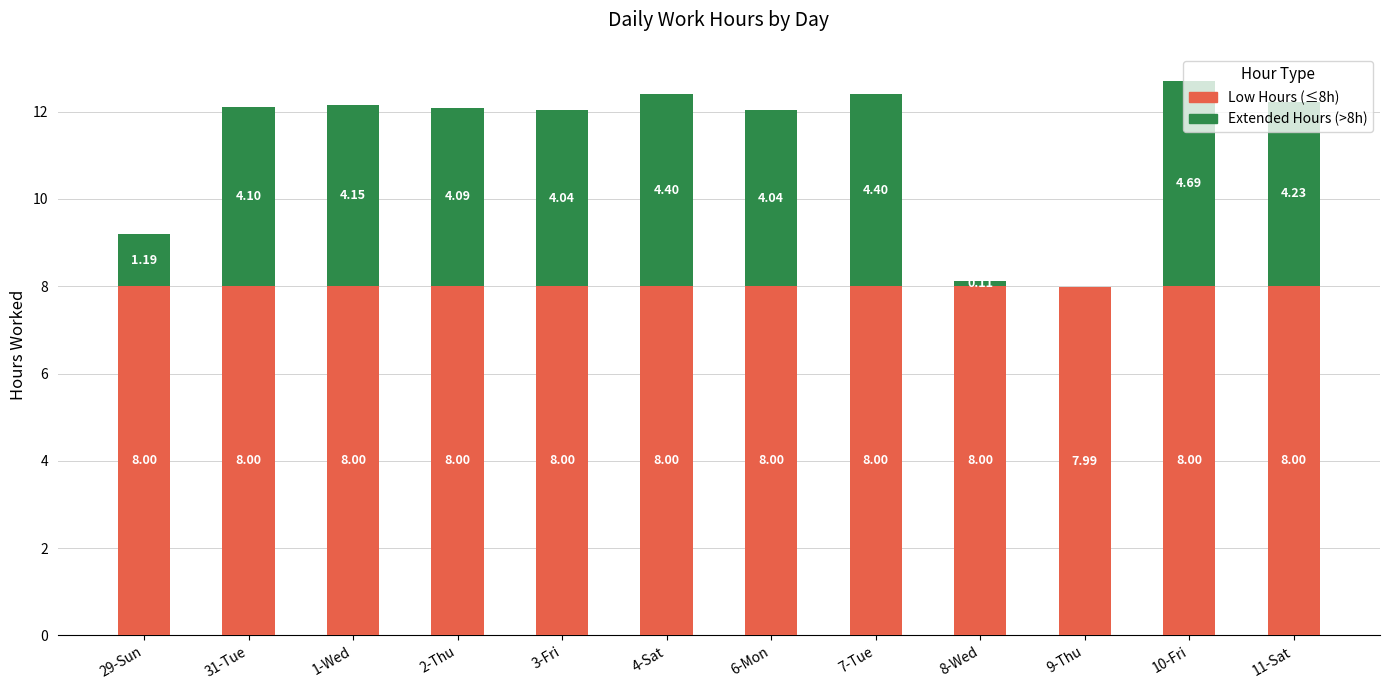

What is the total value across all series at 2-Thu?

12.1